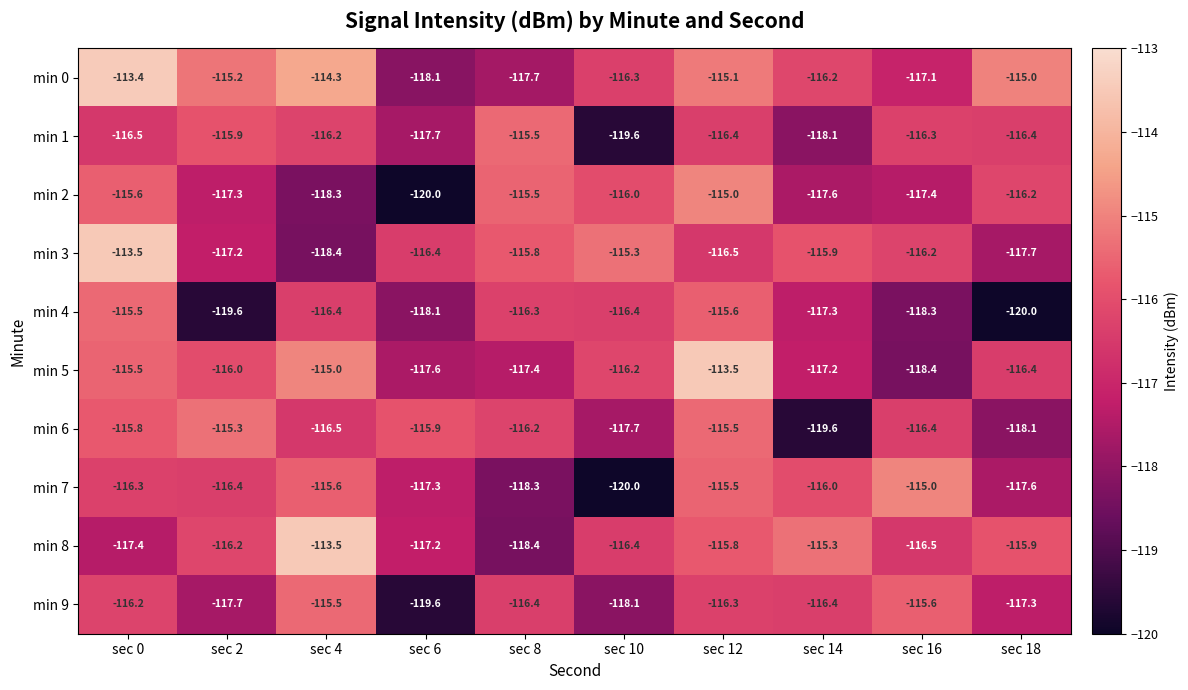

At which label is min 9 closest to -117?

sec 18